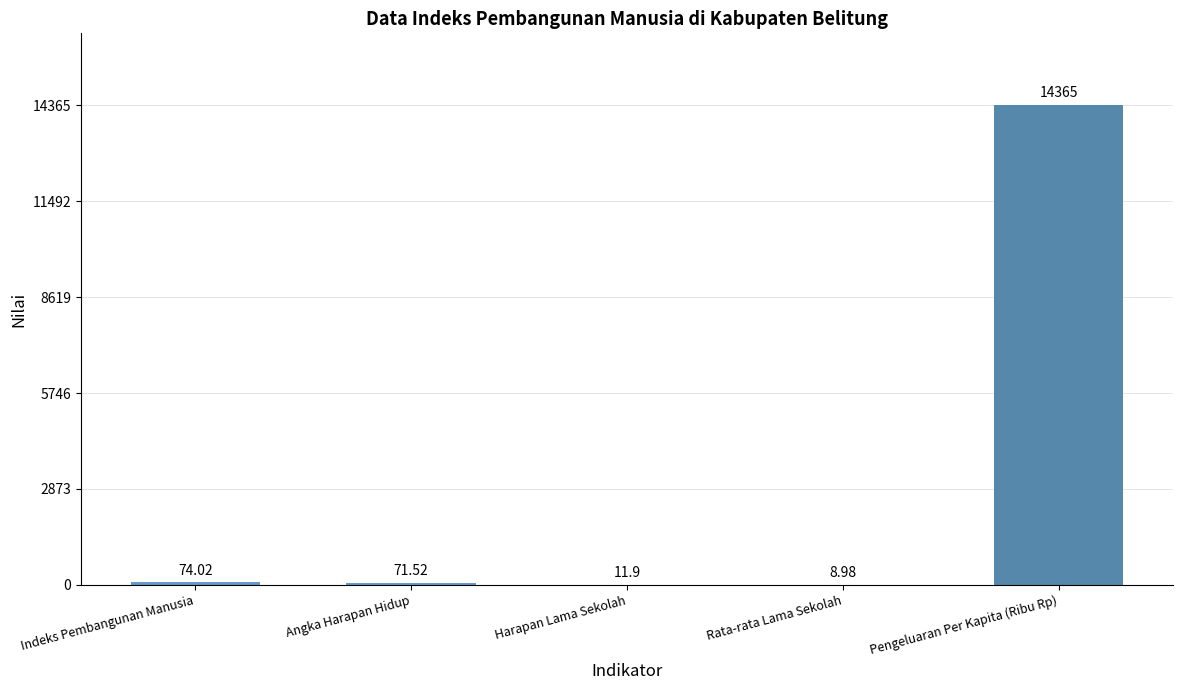

What is the sum of the values at Rata-rata Lama Sekolah and Indeks Pembangunan Manusia?

83.0